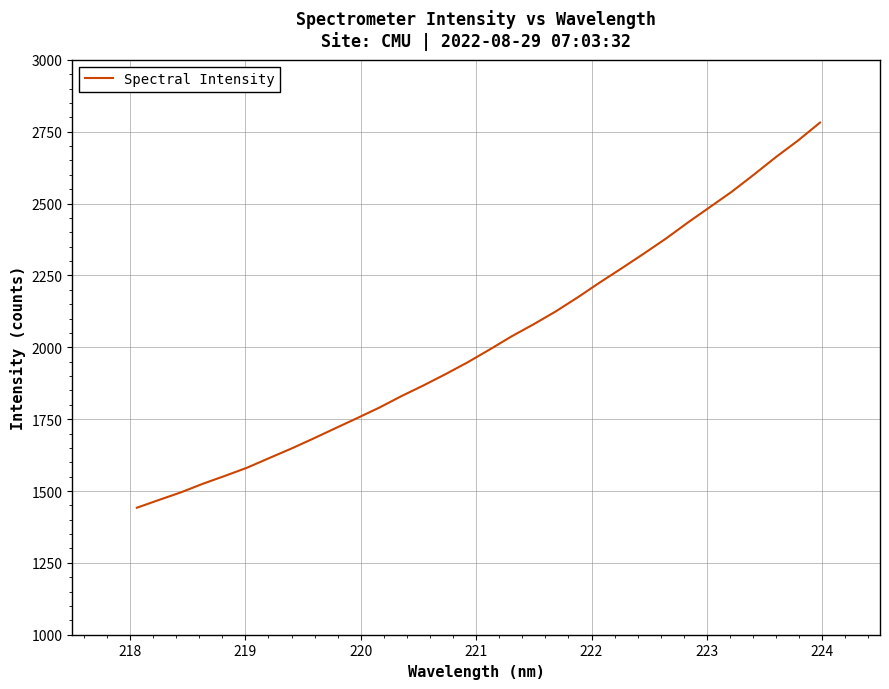

What is the smallest value displayed?

1441.8